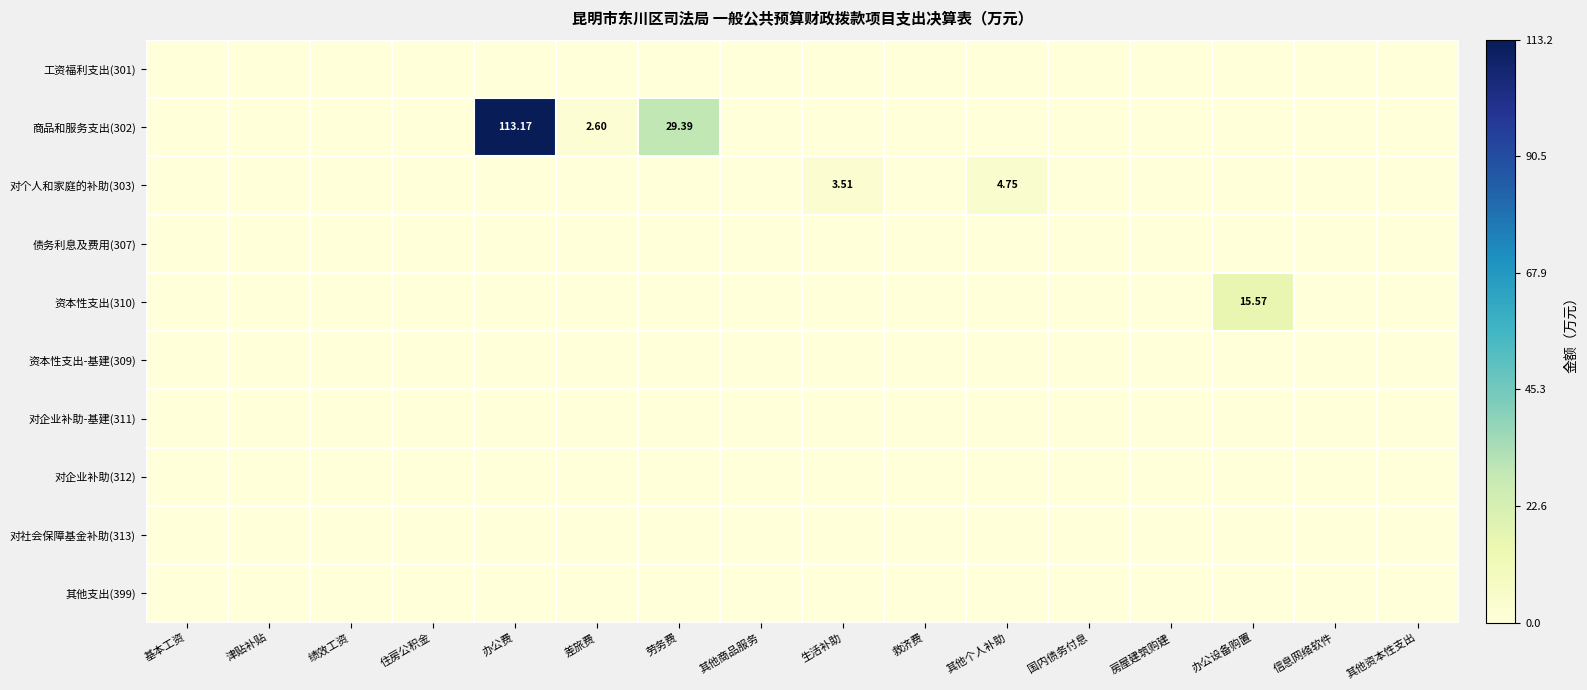

Between 基本工资 and 国内债务付息, which series saw the biggest shift?

工资福利支出(301)